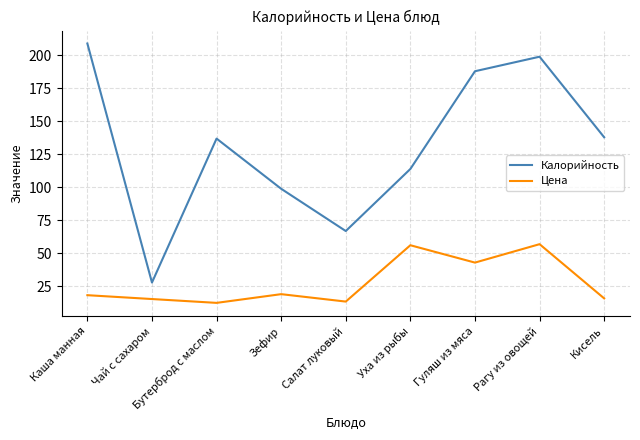

Is this an area chart (filled region under the line)?

No